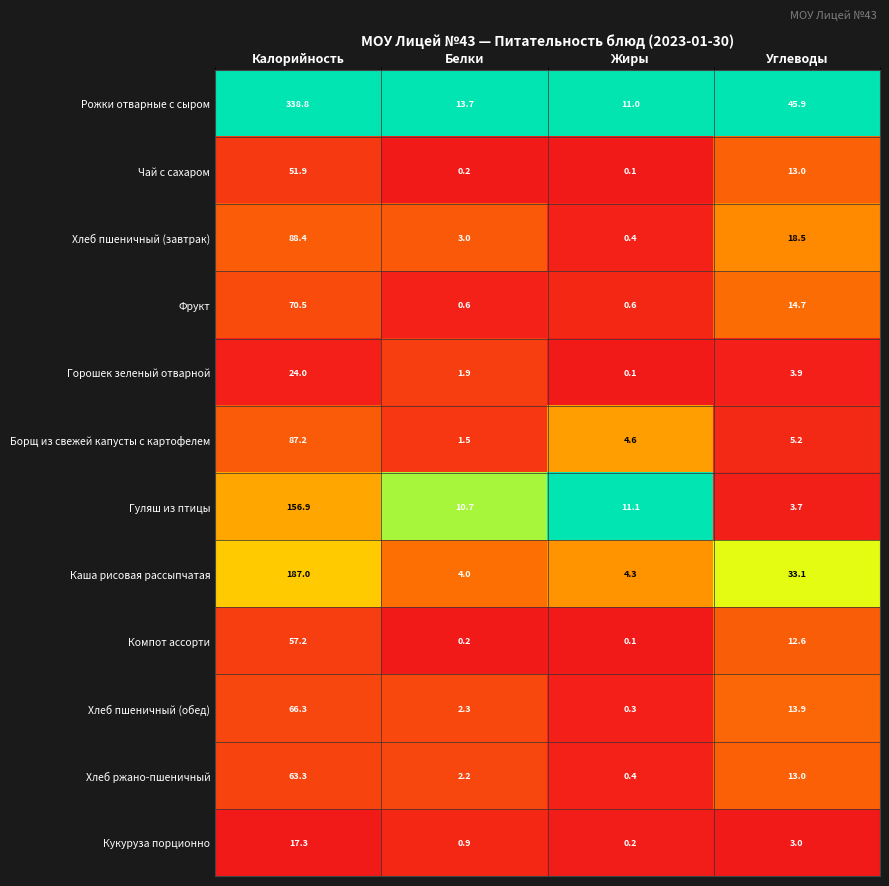

At which category does the chart reach its peak across all series?

Калорийность